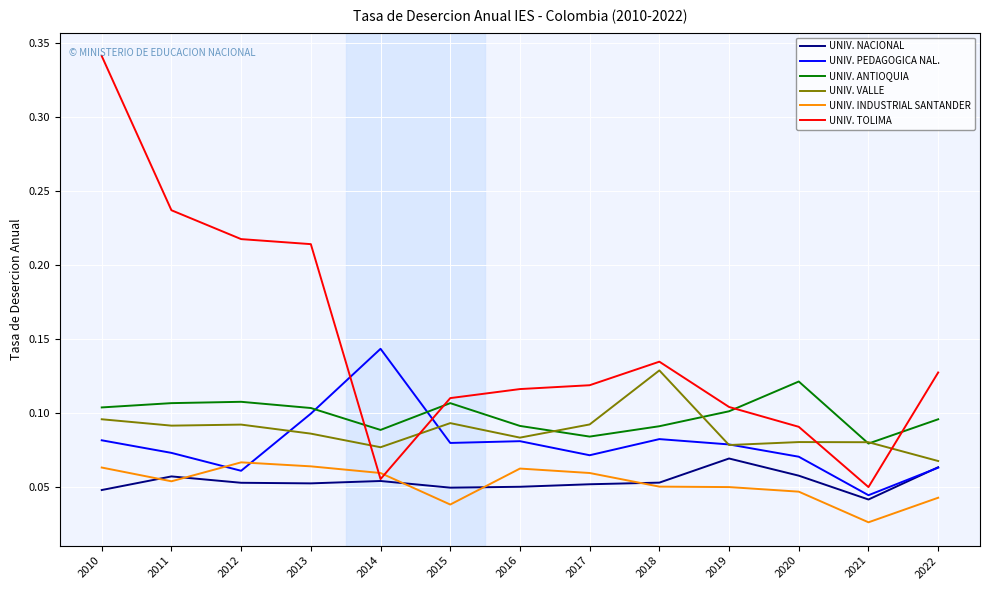

The UNIV. PEDAGOGICA NAL. series shows 0.1 at 2014. True or false?

True